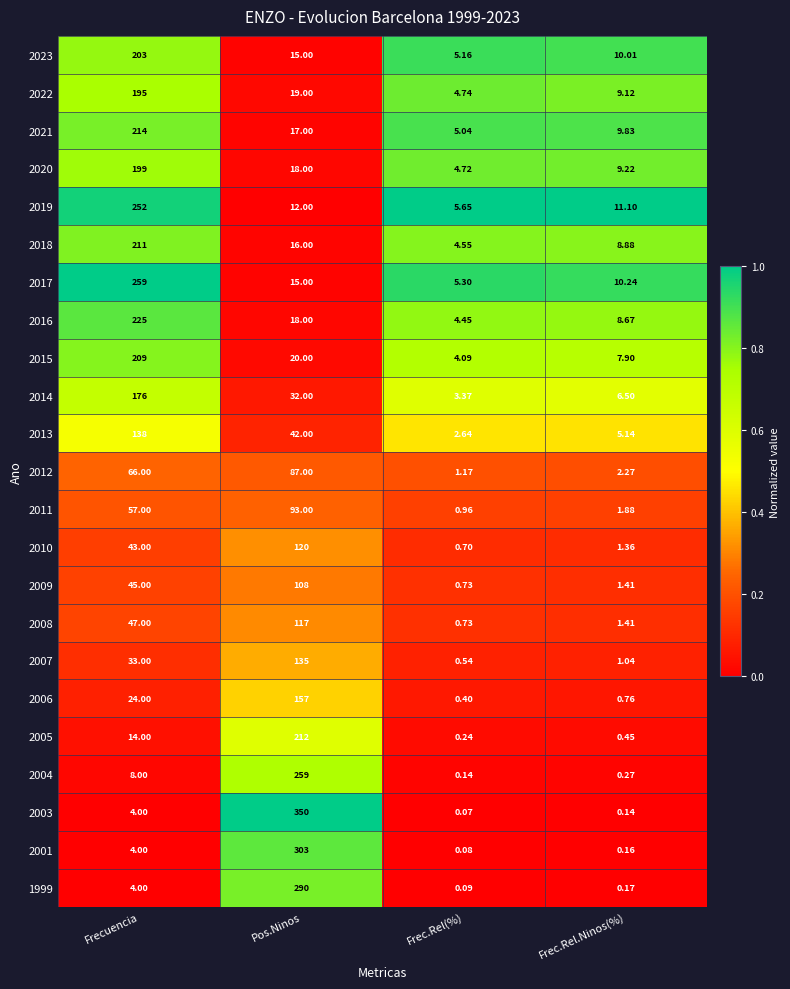

Rank the categories by 2017 value from lowest to highest.

Frec.Rel(%), Frec.Rel.Ninos(%), Pos.Ninos, Frecuencia